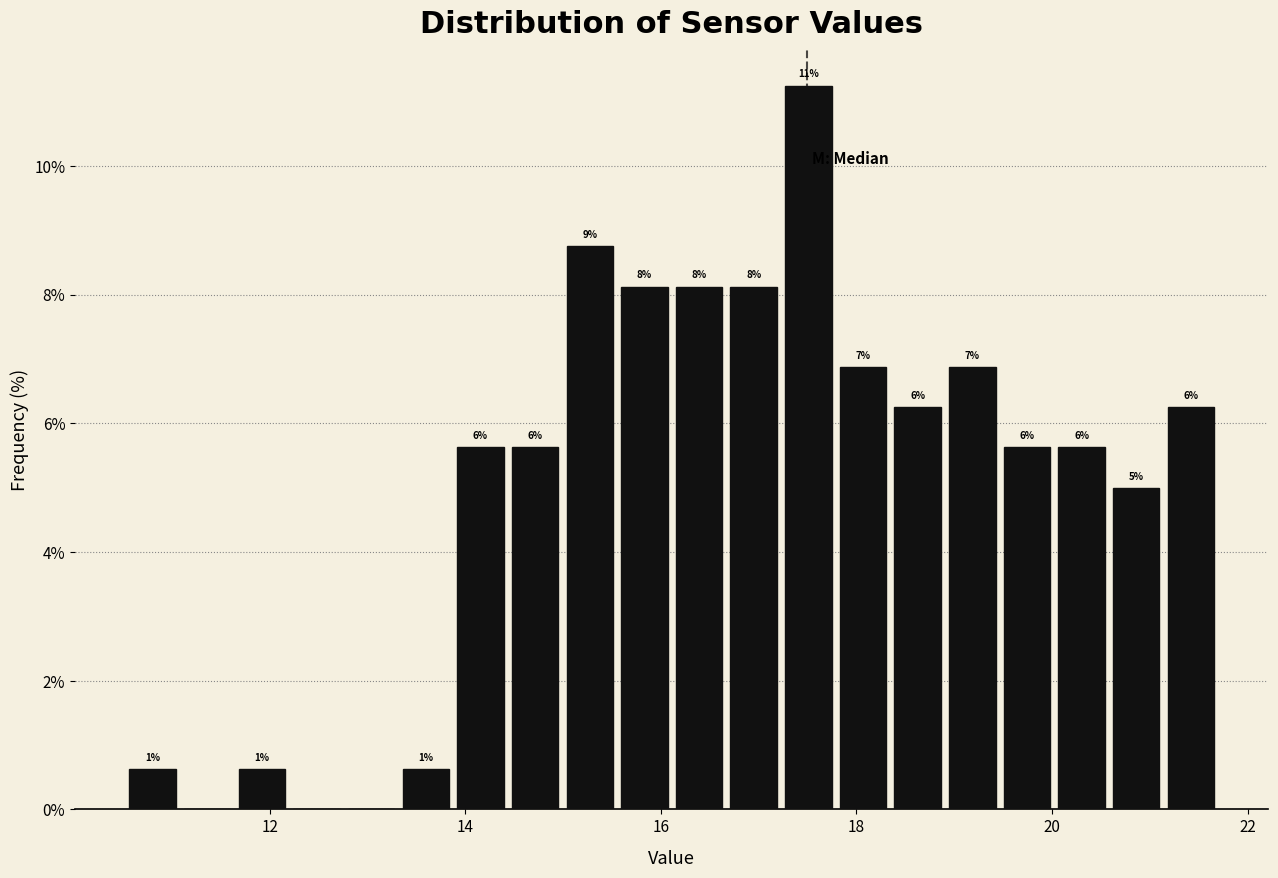

Read against the x-axis, roughly where is the centre of the tallest bar?

17.6